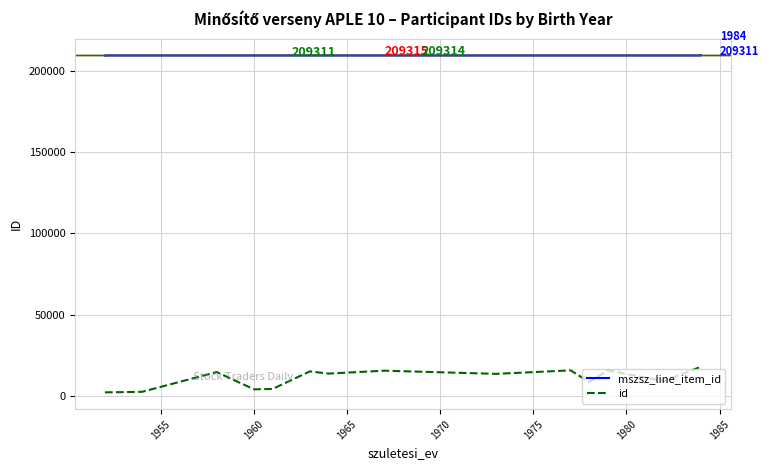

Does the chart display data point markers on the line(s)?

No